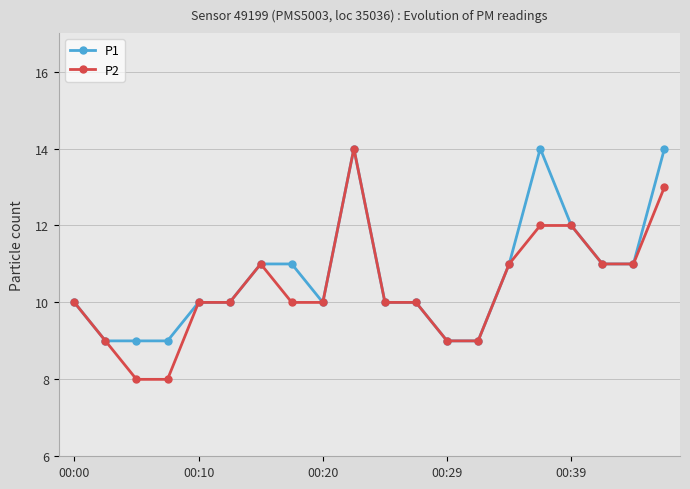

What is the value of the P1 point at the 7th from the left?

11